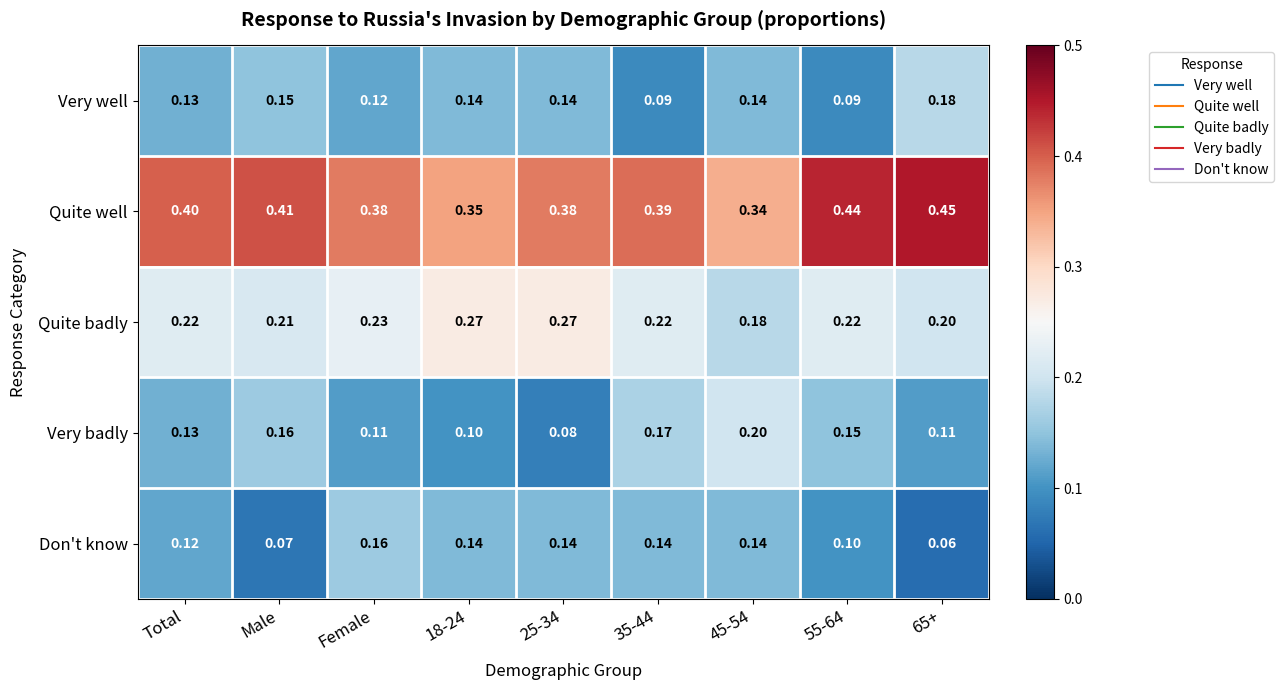

Rank the series at Male from highest to lowest value.

Quite well, Quite badly, Very badly, Very well, Don't know